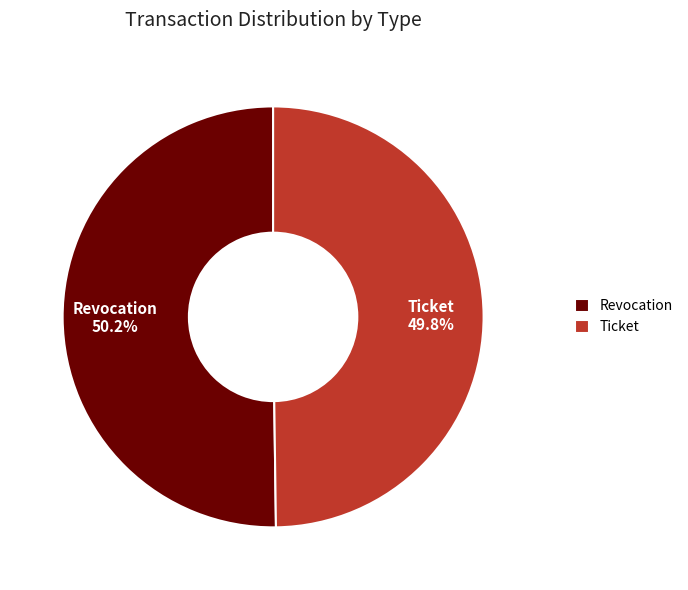

How many segments does this pie chart have?

2